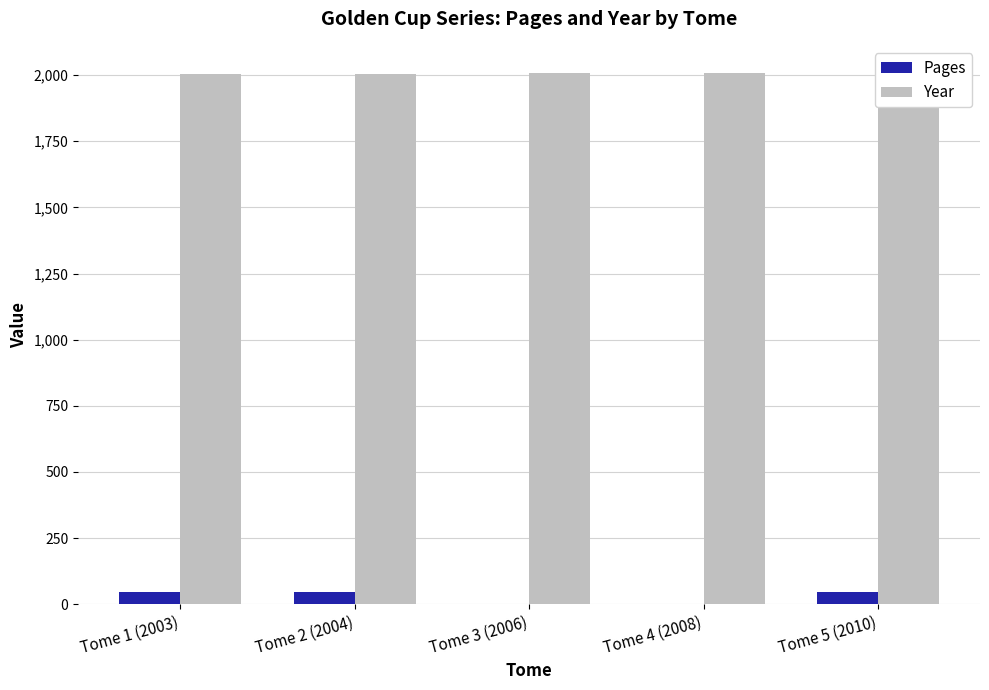

Is it true that Pages equals 22 at Tome 3 (2006)?

False